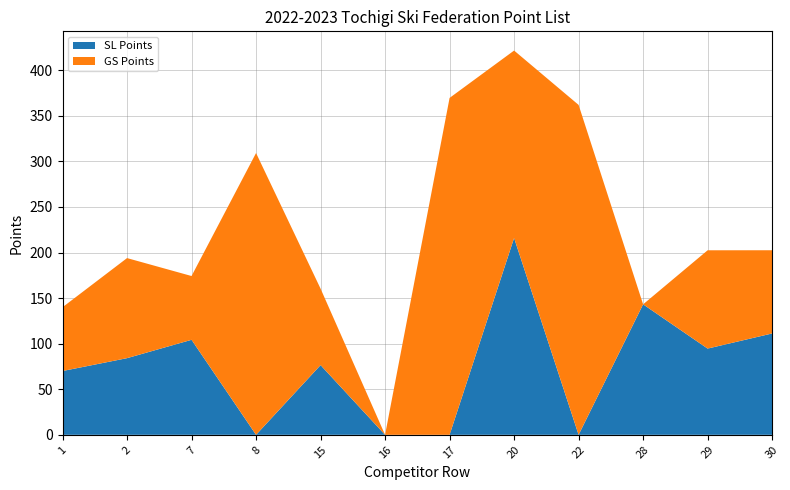

Reading right to left, list all the values displayed in this chart.

SL Points: 111.2	94.6	143.2	0.0	216.0	0.0	0.0	76.5	0.0	104.2	84.1	70.0
GS Points: 91.3	107.9	0.0	362.0	205.7	369.7	0.0	83.9	309.2	70.0	109.8	70.0